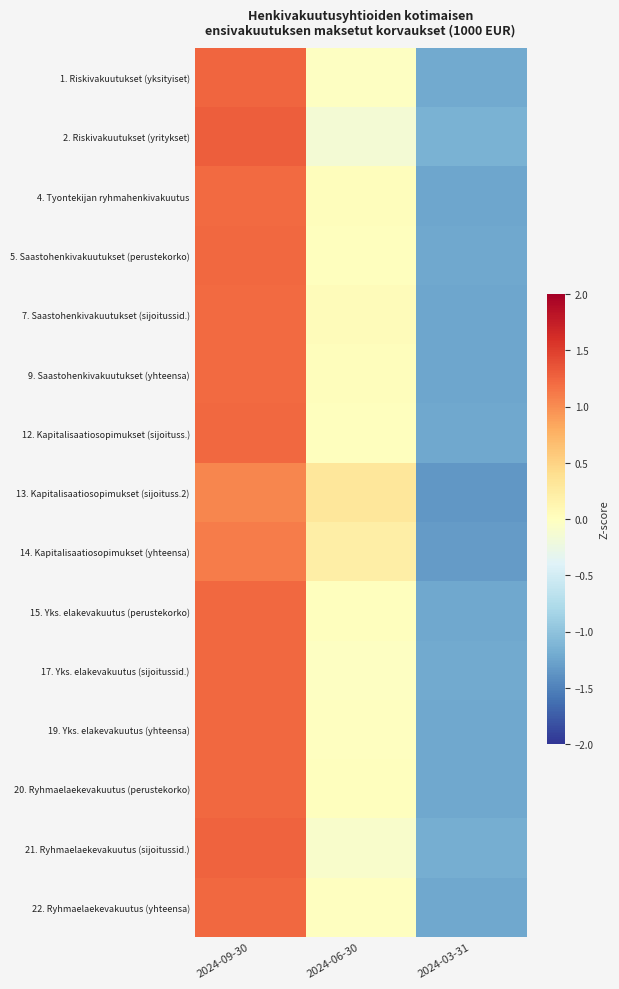

Reading right to left, transcribe all the data shown in this chart.

1. Riskivakuutukset (yksityiset): 2024-03-31=-1.2	2024-06-30=-0.0	2024-09-30=1.2
2. Riskivakuutukset (yritykset): 2024-03-31=-1.1	2024-06-30=-0.1	2024-09-30=1.3
4. Tyontekijan ryhmahenkivakuutus: 2024-03-31=-1.2	2024-06-30=0.0	2024-09-30=1.2
5. Saastohenkivakuutukset (perustekorko): 2024-03-31=-1.2	2024-06-30=0.0	2024-09-30=1.2
7. Saastohenkivakuutukset (sijoitussid.): 2024-03-31=-1.2	2024-06-30=0.0	2024-09-30=1.2
9. Saastohenkivakuutukset (yhteensa): 2024-03-31=-1.2	2024-06-30=0.0	2024-09-30=1.2
12. Kapitalisaatiosopimukset (sijoituss.): 2024-03-31=-1.2	2024-06-30=0.0	2024-09-30=1.2
13. Kapitalisaatiosopimukset (sijoituss.2): 2024-03-31=-1.3	2024-06-30=0.3	2024-09-30=1.0
14. Kapitalisaatiosopimukset (yhteensa): 2024-03-31=-1.3	2024-06-30=0.2	2024-09-30=1.1
15. Yks. elakevakuutus (perustekorko): 2024-03-31=-1.2	2024-06-30=0.0	2024-09-30=1.2
17. Yks. elakevakuutus (sijoitussid.): 2024-03-31=-1.2	2024-06-30=-0.0	2024-09-30=1.2
19. Yks. elakevakuutus (yhteensa): 2024-03-31=-1.2	2024-06-30=-0.0	2024-09-30=1.2
20. Ryhmaelaekevakuutus (perustekorko): 2024-03-31=-1.2	2024-06-30=0.0	2024-09-30=1.2
21. Ryhmaelaekevakuutus (sijoitussid.): 2024-03-31=-1.2	2024-06-30=-0.1	2024-09-30=1.3
22. Ryhmaelaekevakuutus (yhteensa): 2024-03-31=-1.2	2024-06-30=-0.0	2024-09-30=1.2